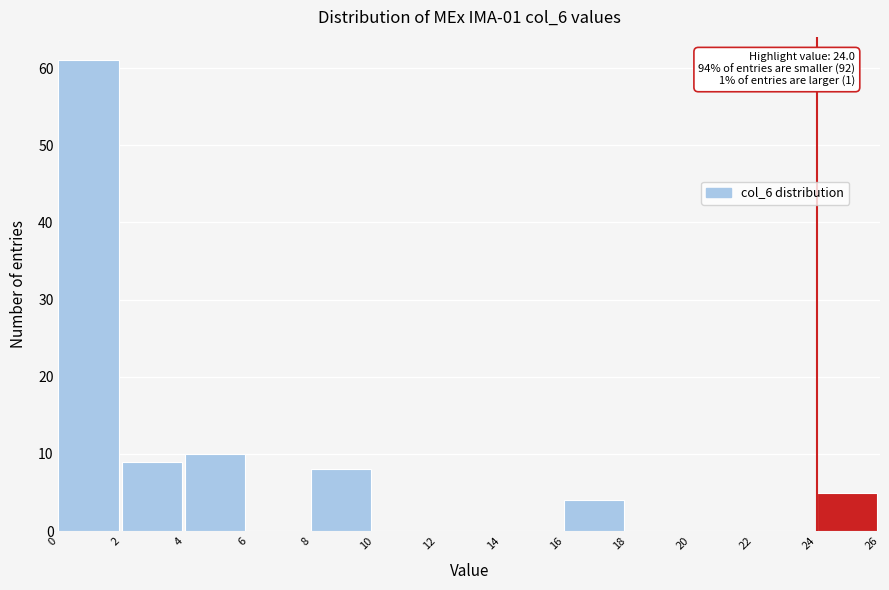

Over which range of the x-axis is the bar tallest?

0 to 2